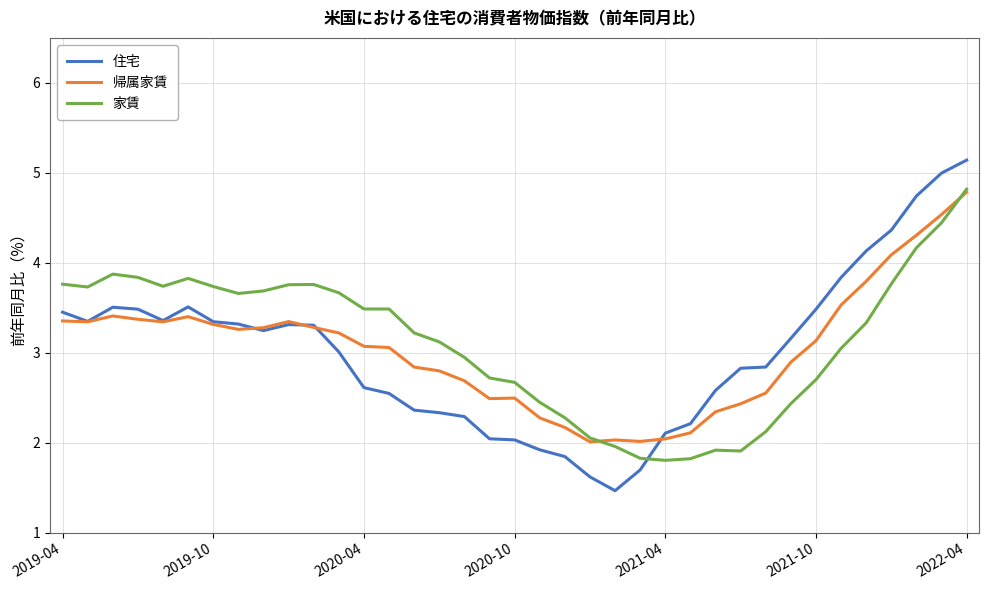

How many times do 住宅 and 家賃 cross each other?

1